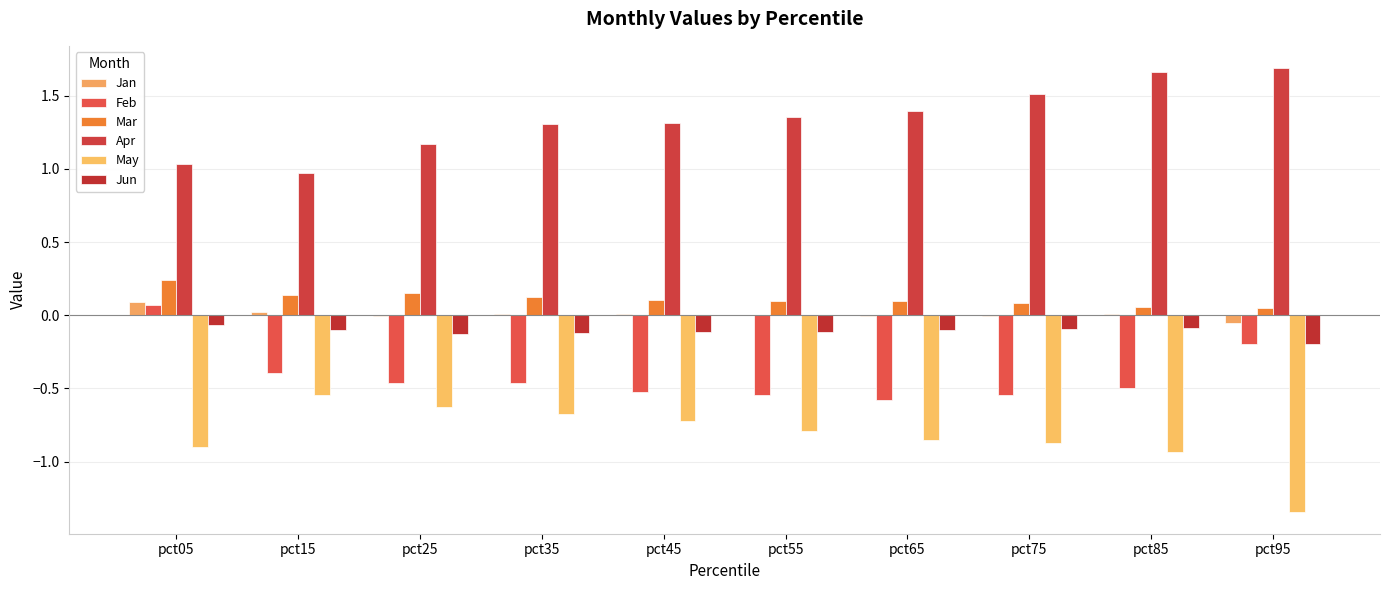

Which series changed the most between pct65 and pct85?

Apr